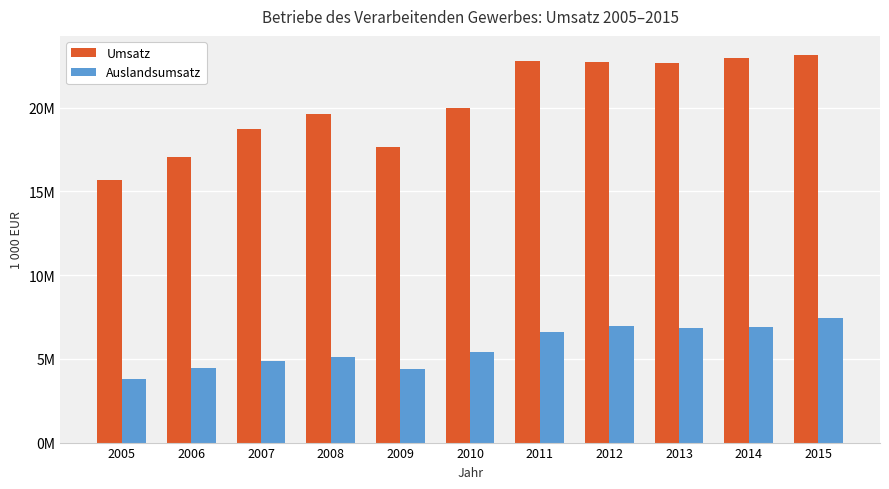

Does the chart contain any negative values?

No